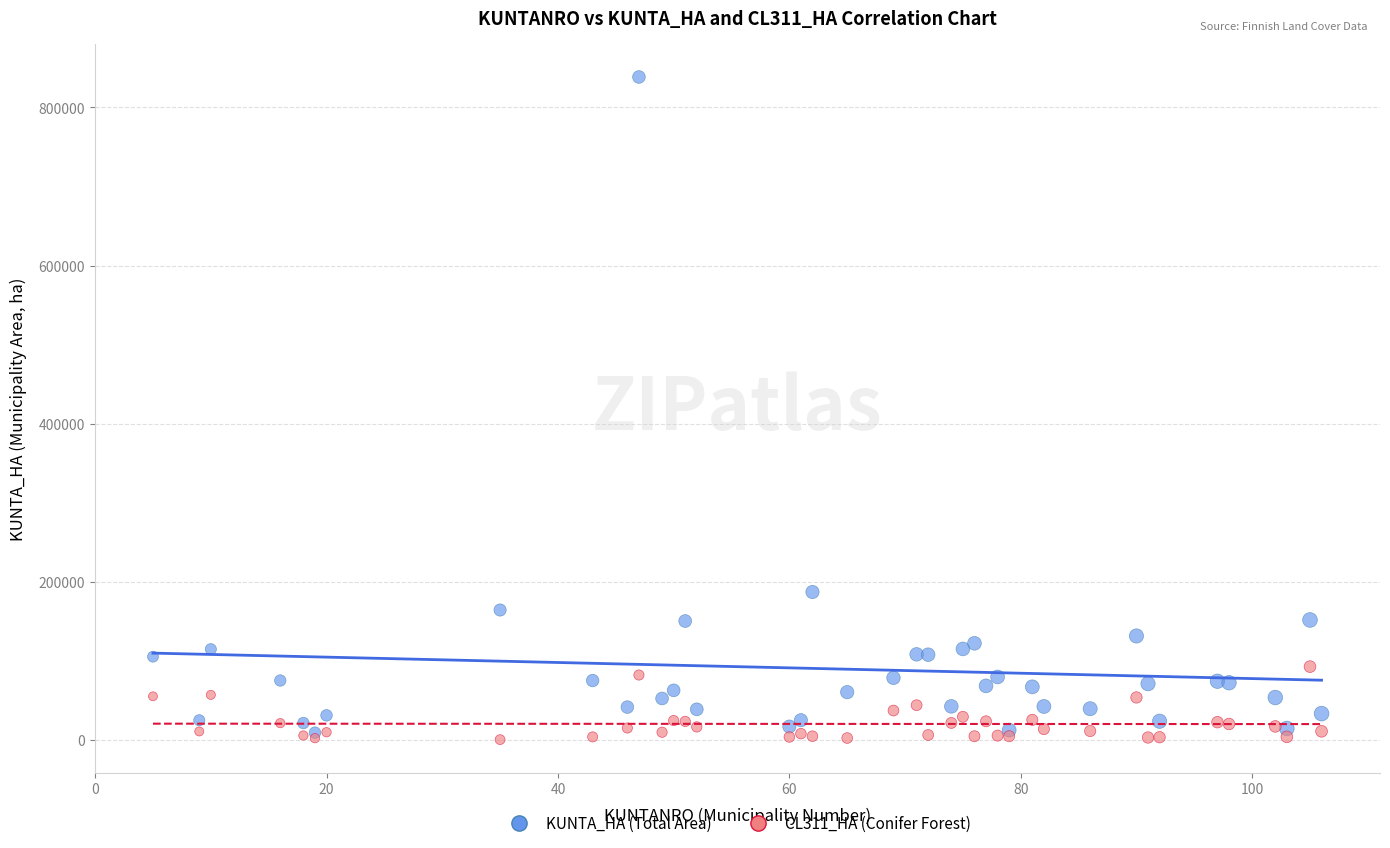

Across all series, what Y value is closest to 419631?

187409.7